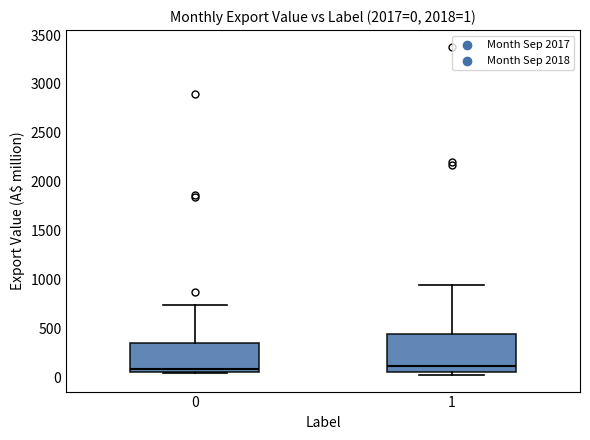

Comparing the boxes themselves (not the whiskers), which one is the tallest?

1